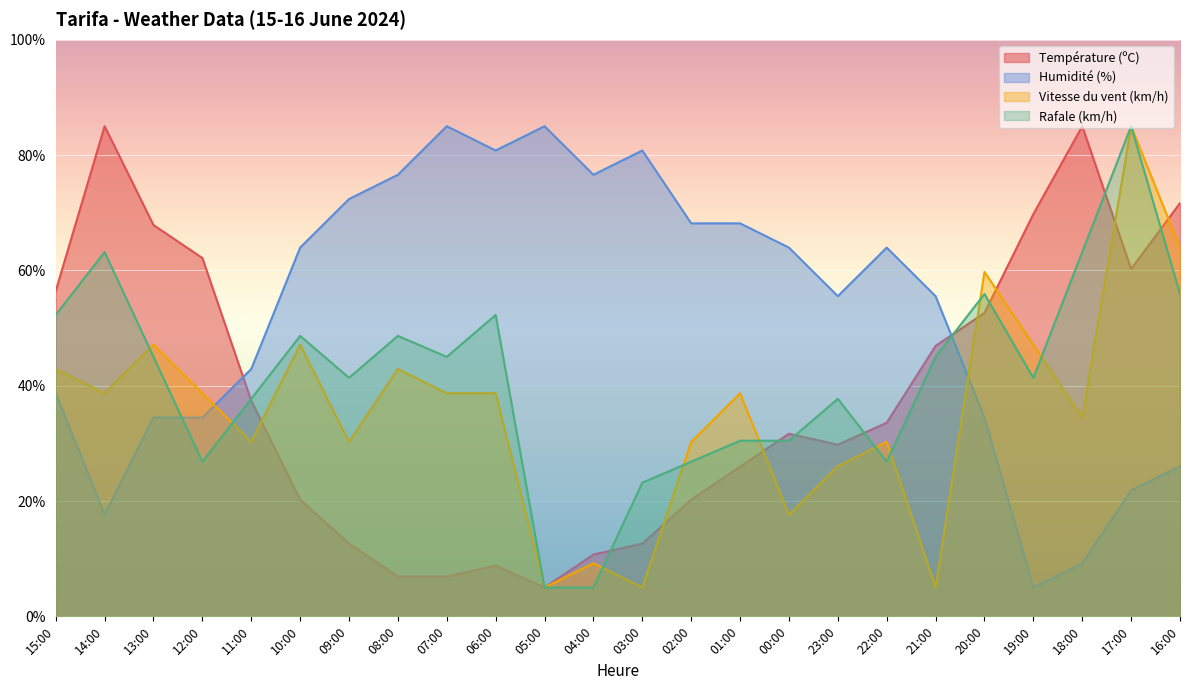

How many lines are shown in the chart?

4